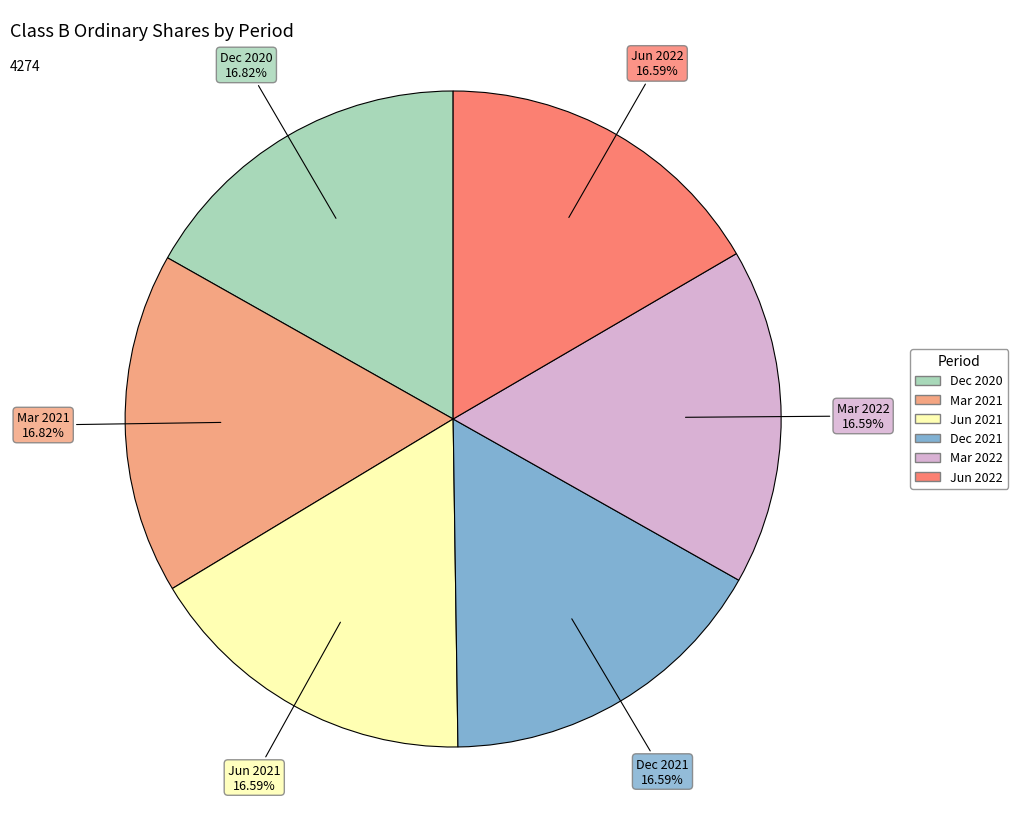

Is there any slice that represents more than half of the pie?

No